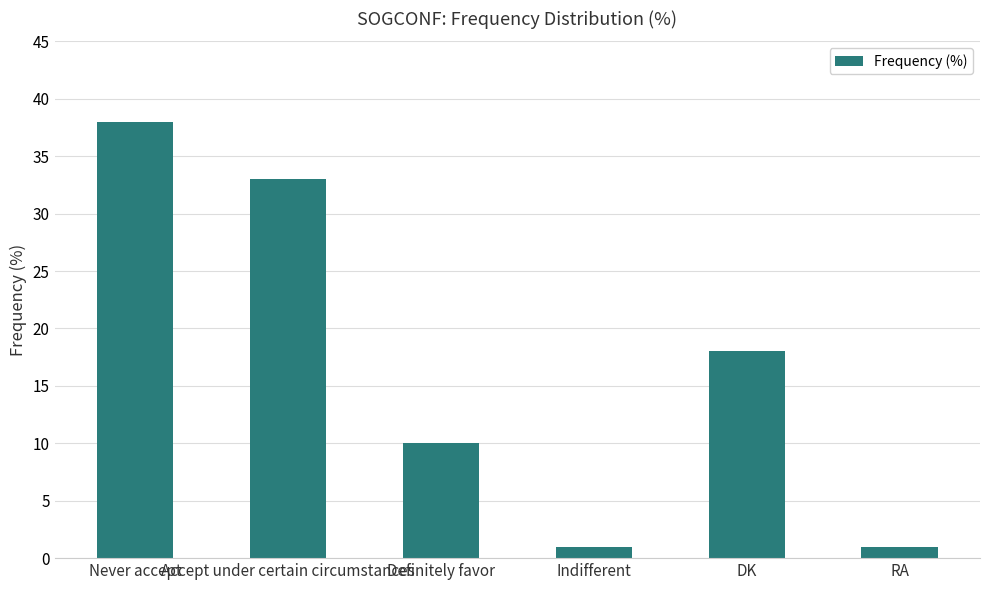

What is the label of the 3rd bar from the right?

Indifferent